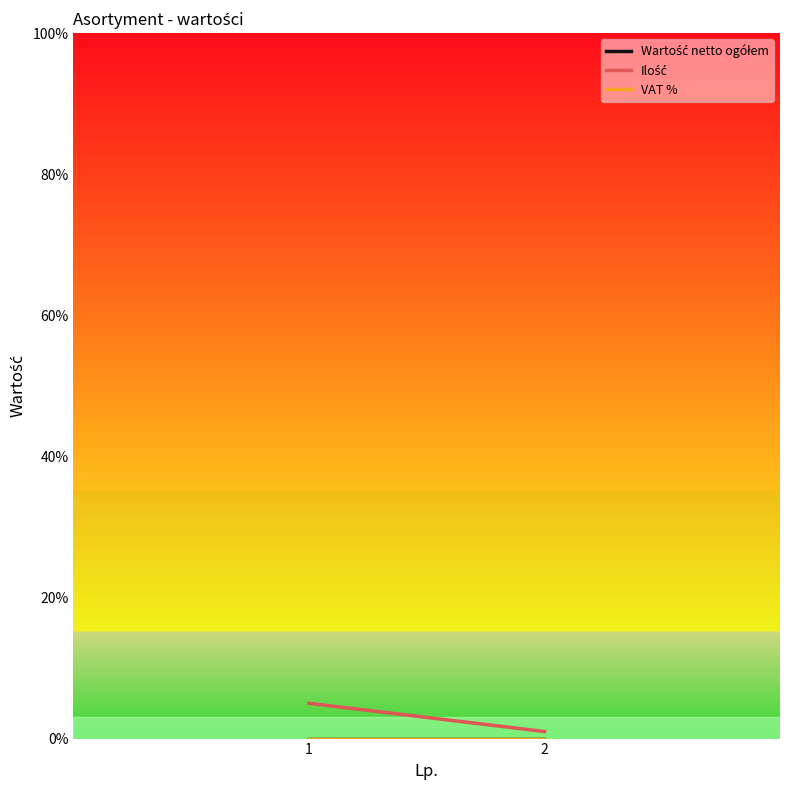

At how many categories does at least one series exceed 0?

2